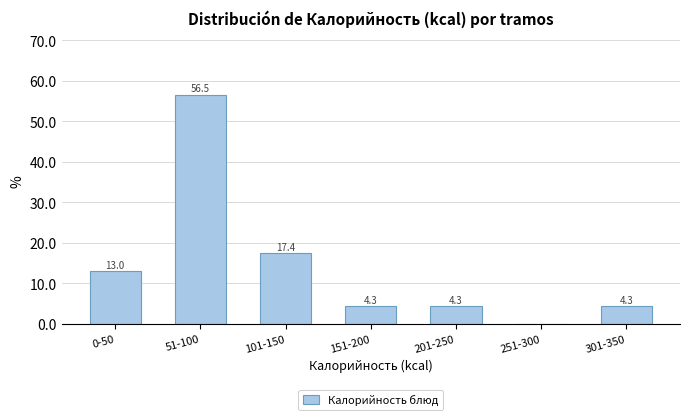

Reading left to right, list all the values displayed in this chart.

0-50=13.0	51-100=56.5	101-150=17.4	151-200=4.3	201-250=4.3	251-300=0.0	301-350=4.3